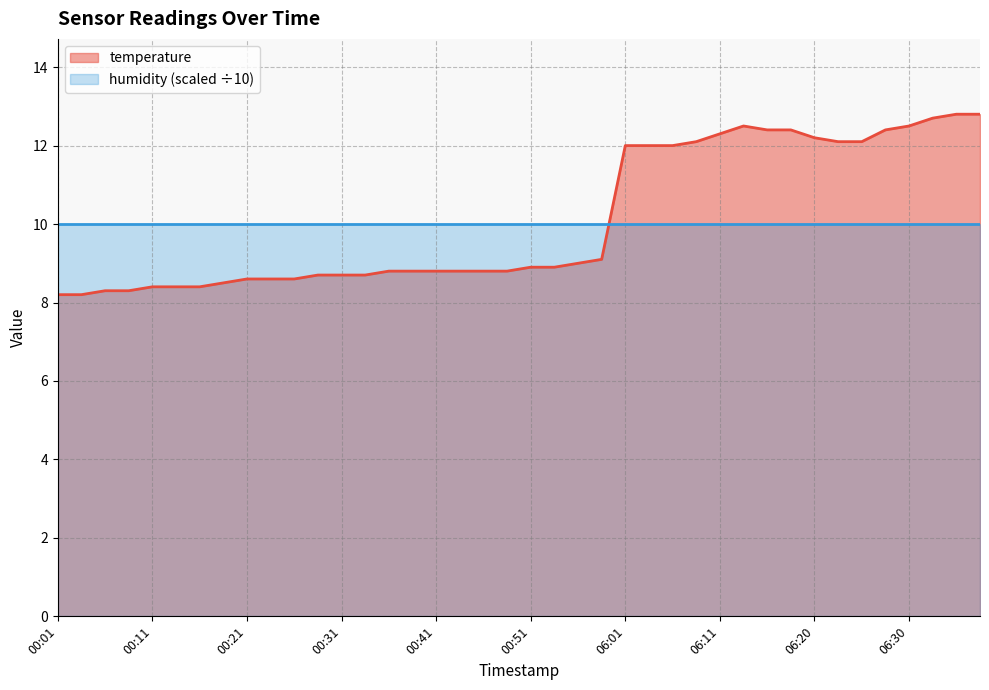

Which label corresponds to the largest value in the chart?

06:35